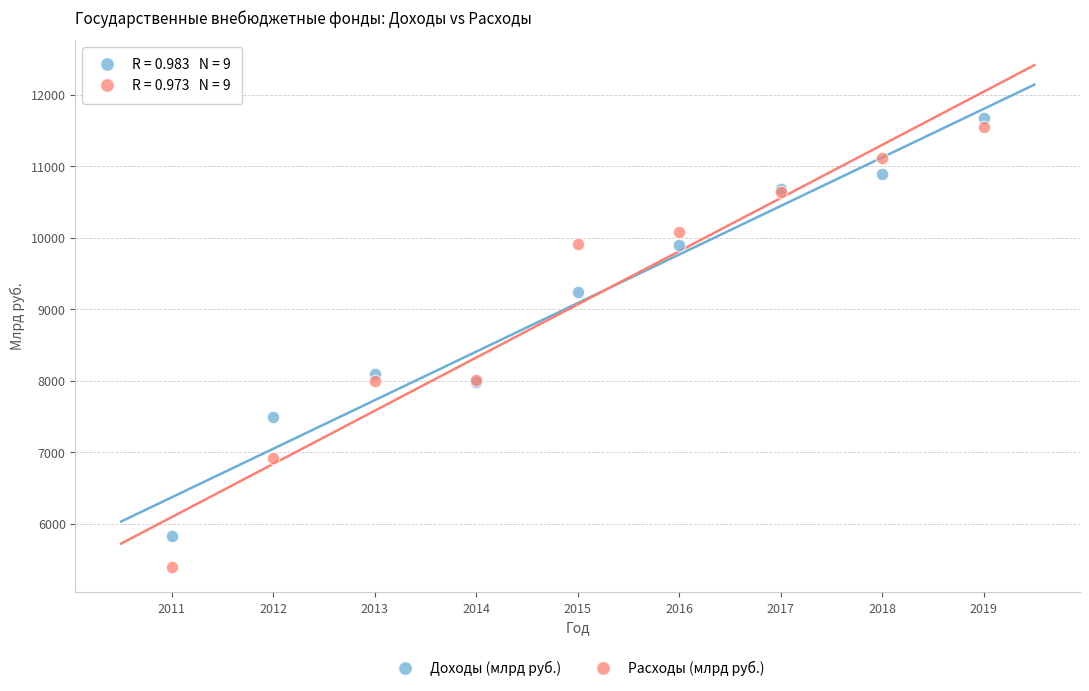

In the Расходы (млрд руб.) series, what Y value is closest to 8469?

8005.0